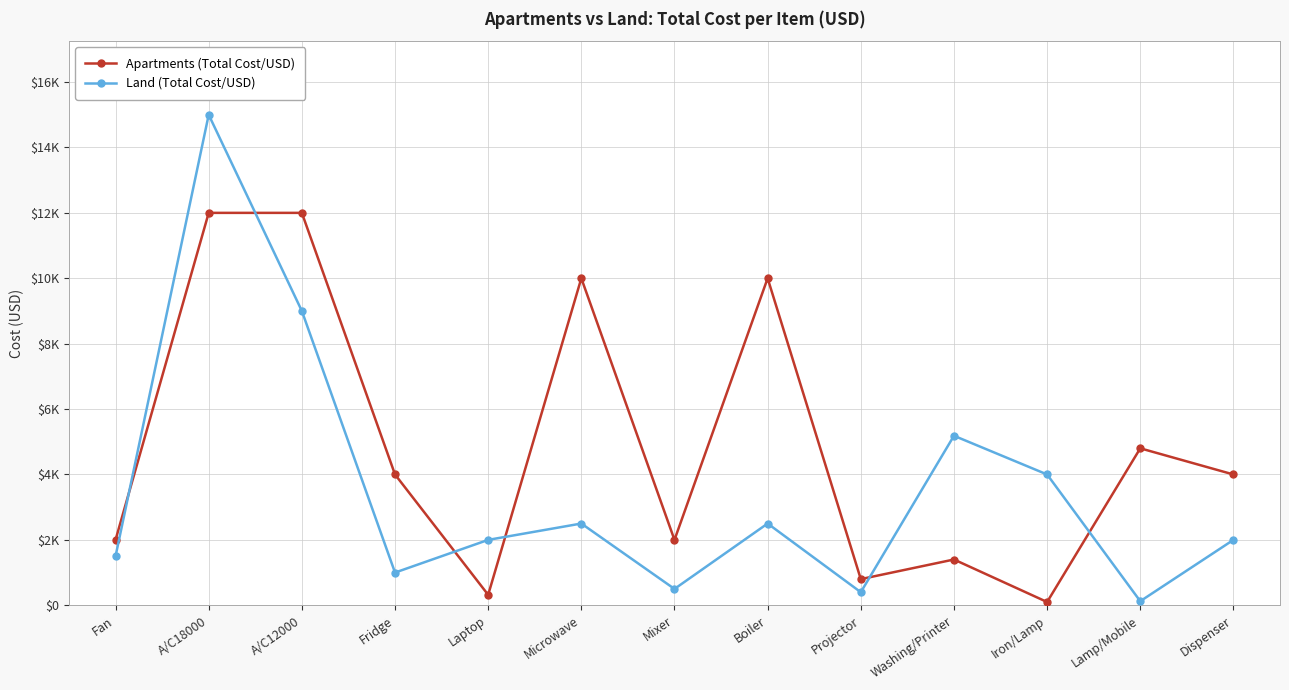

What are all the series names shown in the legend?

Apartments (Total Cost/USD), Land (Total Cost/USD)